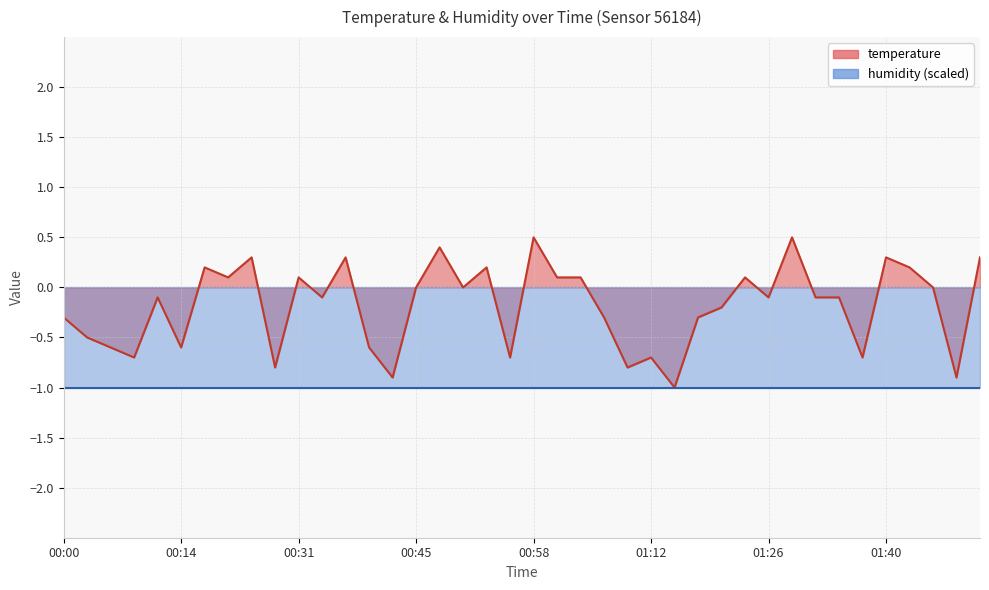

How many points are lower than both their immediate neighbors (excluding endpoints)?

13